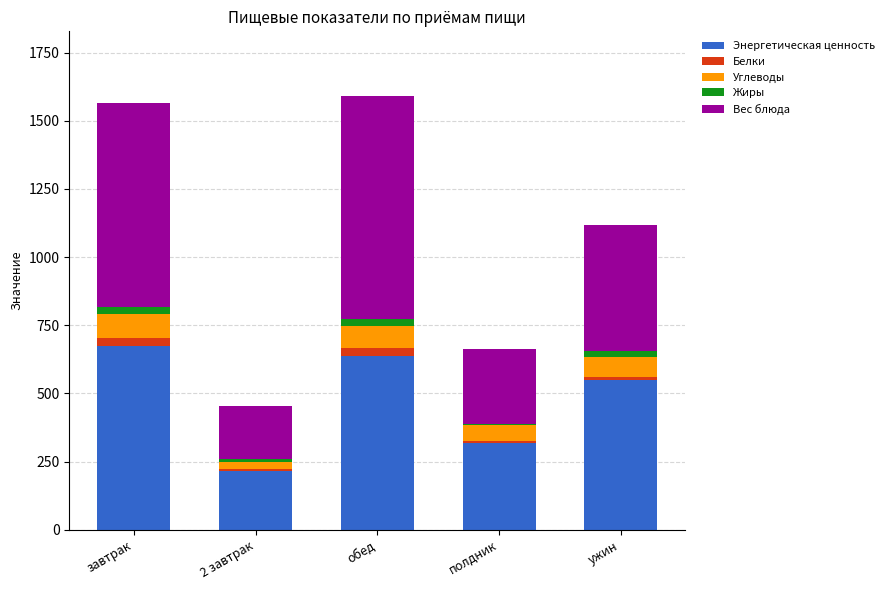

How many values in the Энергетическая ценность series exceed 548?

3